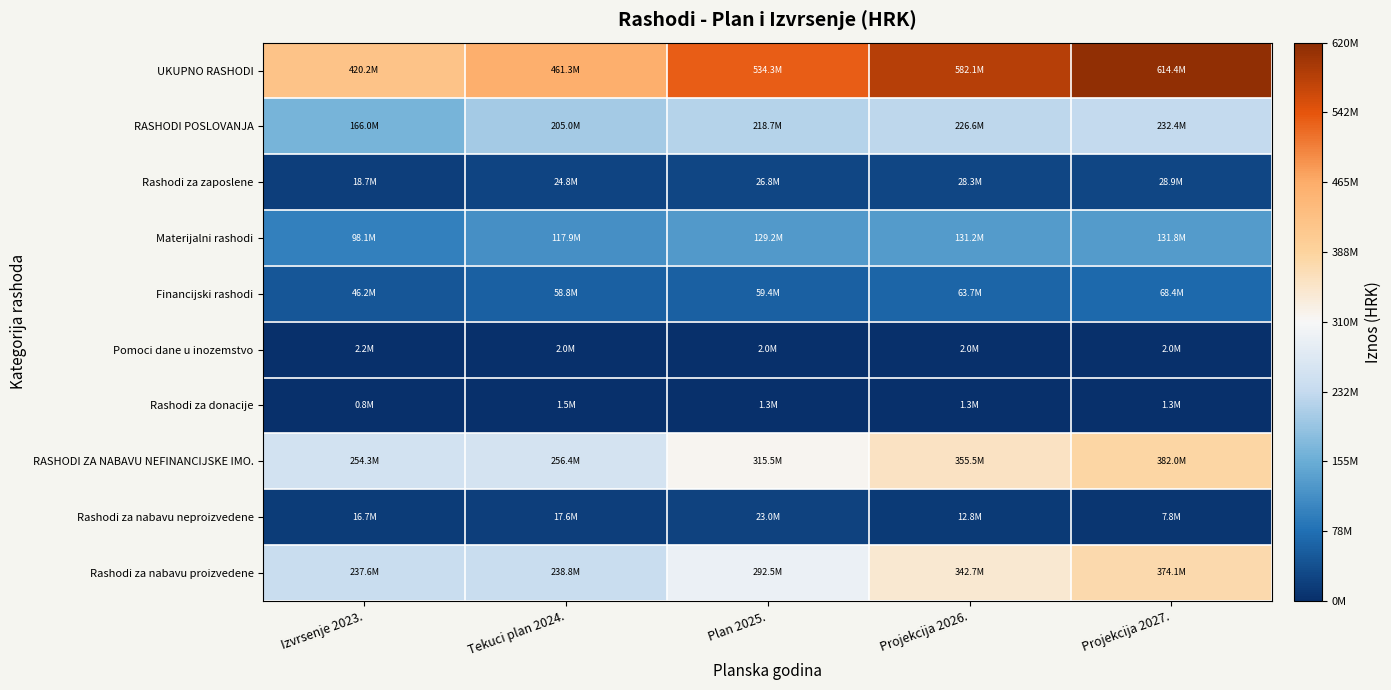

Reading left to right, list all the values displayed in this chart.

UKUPNO RASHODI: Izvrsenje 2023.=420243723.8	Tekuci plan 2024.=461335051.0	Plan 2025.=534255410.0	Projekcija 2026.=582103534.0	Projekcija 2027.=614410479.0
RASHODI POSLOVANJA: Izvrsenje 2023.=165988983.1	Tekuci plan 2024.=204962076.0	Plan 2025.=218724752.0	Projekcija 2026.=226624472.0	Projekcija 2027.=232448810.0
Rashodi za zaposlene: Izvrsenje 2023.=18718463.1	Tekuci plan 2024.=24783120.0	Plan 2025.=26806000.0	Projekcija 2026.=28327000.0	Projekcija 2027.=28904000.0
Materijalni rashodi: Izvrsenje 2023.=98116277.2	Tekuci plan 2024.=117942941.0	Plan 2025.=129189752.0	Projekcija 2026.=131223472.0	Projekcija 2027.=131815810.0
Financijski rashodi: Izvrsenje 2023.=46167469.9	Tekuci plan 2024.=58773500.0	Plan 2025.=59389000.0	Projekcija 2026.=63734000.0	Projekcija 2027.=68389000.0
Pomoci dane u inozemstvo: Izvrsenje 2023.=2222007.8	Tekuci plan 2024.=2000000.0	Plan 2025.=2000000.0	Projekcija 2026.=2000000.0	Projekcija 2027.=2000000.0
Rashodi za donacije: Izvrsenje 2023.=764765.0	Tekuci plan 2024.=1462515.0	Plan 2025.=1340000.0	Projekcija 2026.=1340000.0	Projekcija 2027.=1340000.0
RASHODI ZA NABAVU NEFINANCIJSKE IMO.: Izvrsenje 2023.=254254740.7	Tekuci plan 2024.=256372975.0	Plan 2025.=315530658.0	Projekcija 2026.=355479062.0	Projekcija 2027.=381961669.0
Rashodi za nabavu neproizvedene: Izvrsenje 2023.=16655781.3	Tekuci plan 2024.=17570093.0	Plan 2025.=22992000.0	Projekcija 2026.=12770000.0	Projekcija 2027.=7825000.0
Rashodi za nabavu proizvedene: Izvrsenje 2023.=237598959.3	Tekuci plan 2024.=238802882.0	Plan 2025.=292538658.0	Projekcija 2026.=342709062.0	Projekcija 2027.=374136669.0